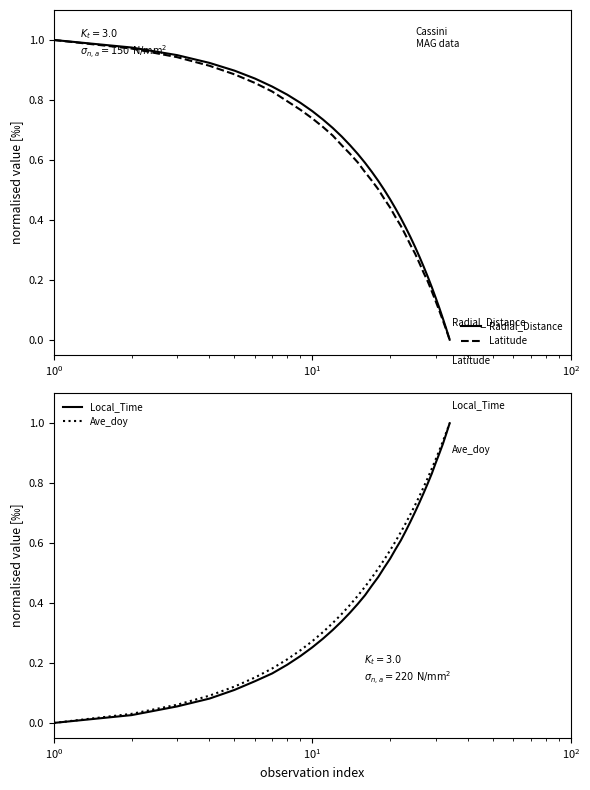

How many values in the Ave_doy series exceed 0?

33